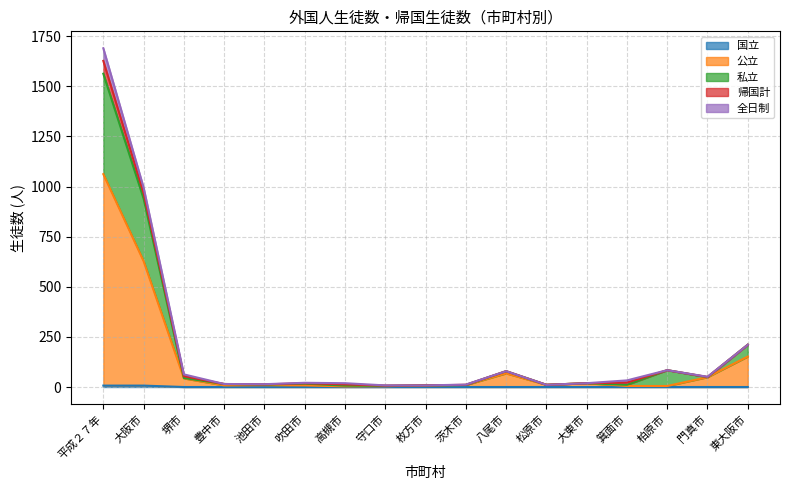

At which category is the sum across all series the highest?

平成２７年